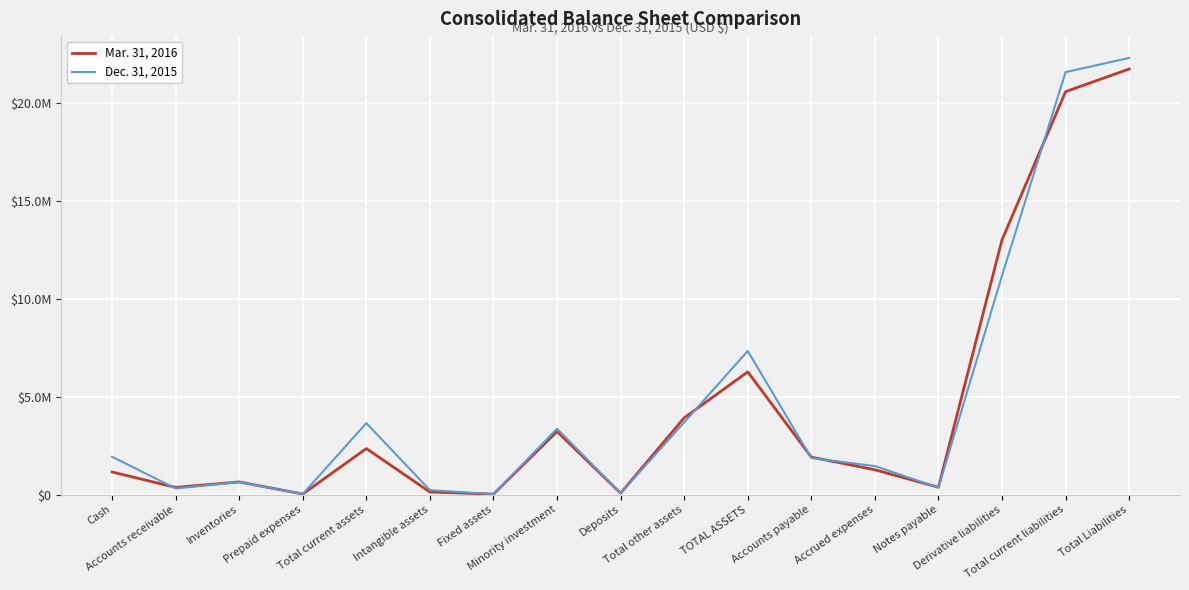

Rank the series by their average value, from highest to lowest.

Dec. 31, 2015, Mar. 31, 2016